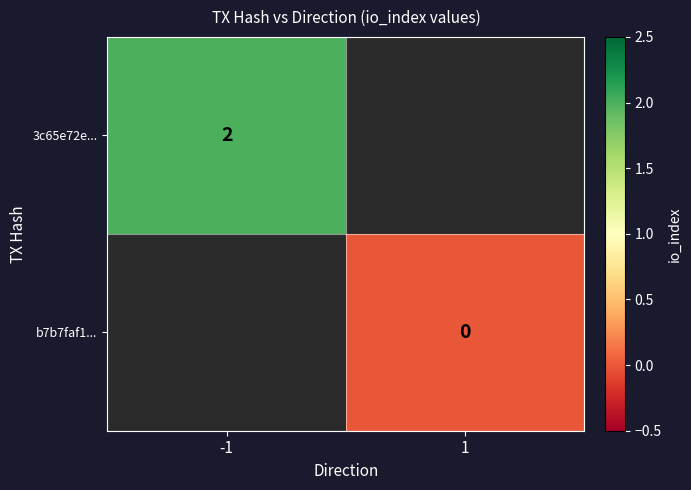

True or false: 3c65e72e... has a value of 2 at -1.

True